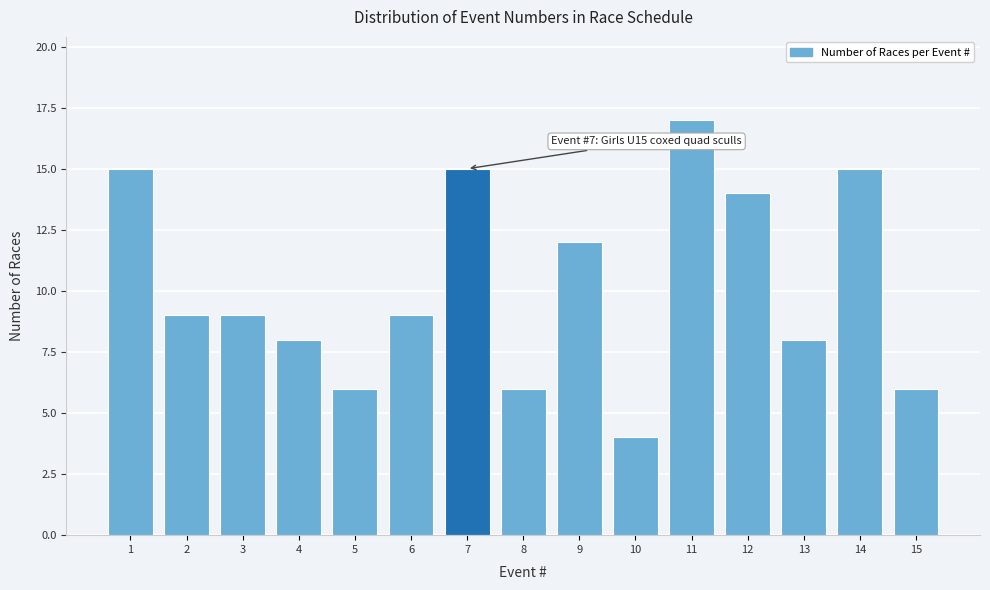

Reading left to right, what are all the values shown in this chart?

1=15	2=9	3=9	4=8	5=6	6=9	7=15	8=6	9=12	10=4	11=17	12=14	13=8	14=15	15=6